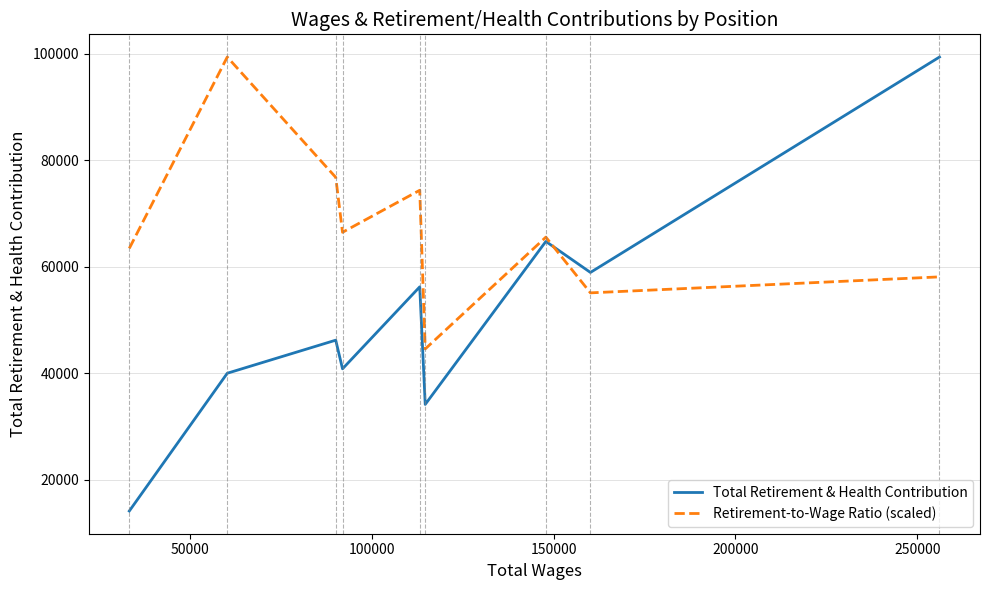

Rank the series by their average value, from highest to lowest.

Retirement-to-Wage Ratio (scaled), Total Retirement & Health Contribution